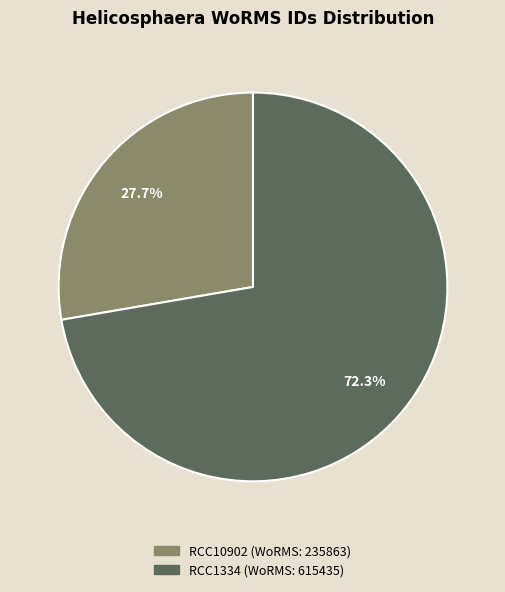

How much of the chart is everything except RCC10902?

72.3%